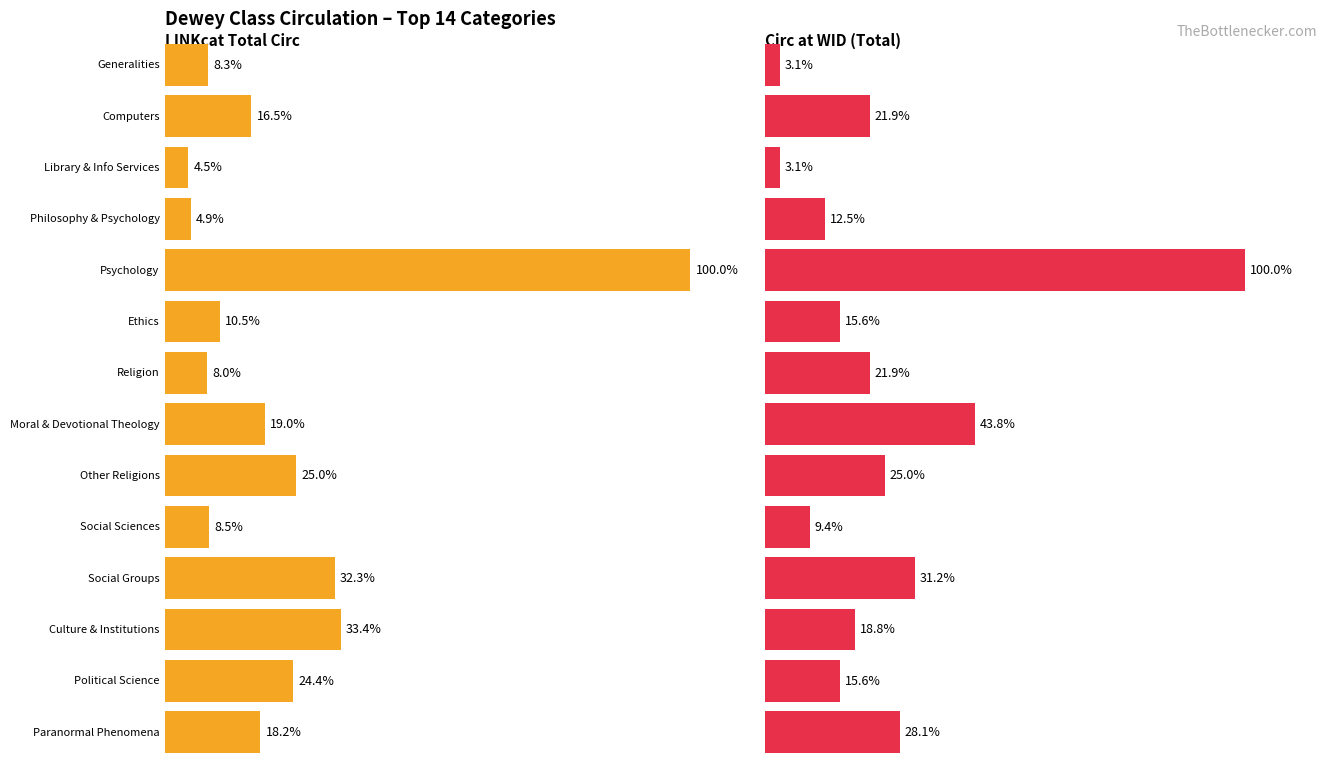

Is it true that circ_at_wid_total equals 7 at 3?

False